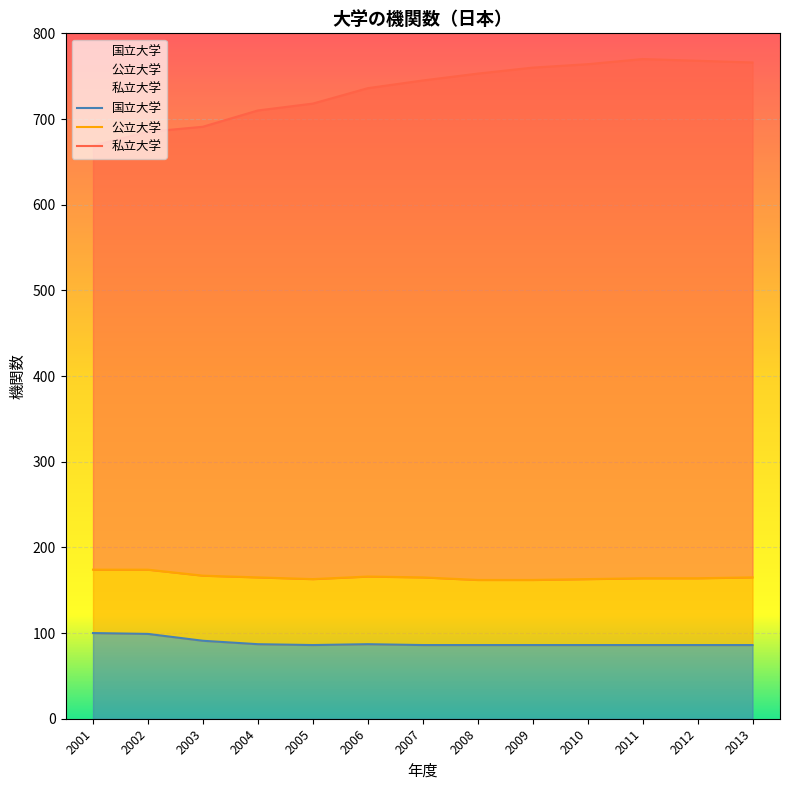

The 国立大学 series shows 86 at 2005. True or false?

True